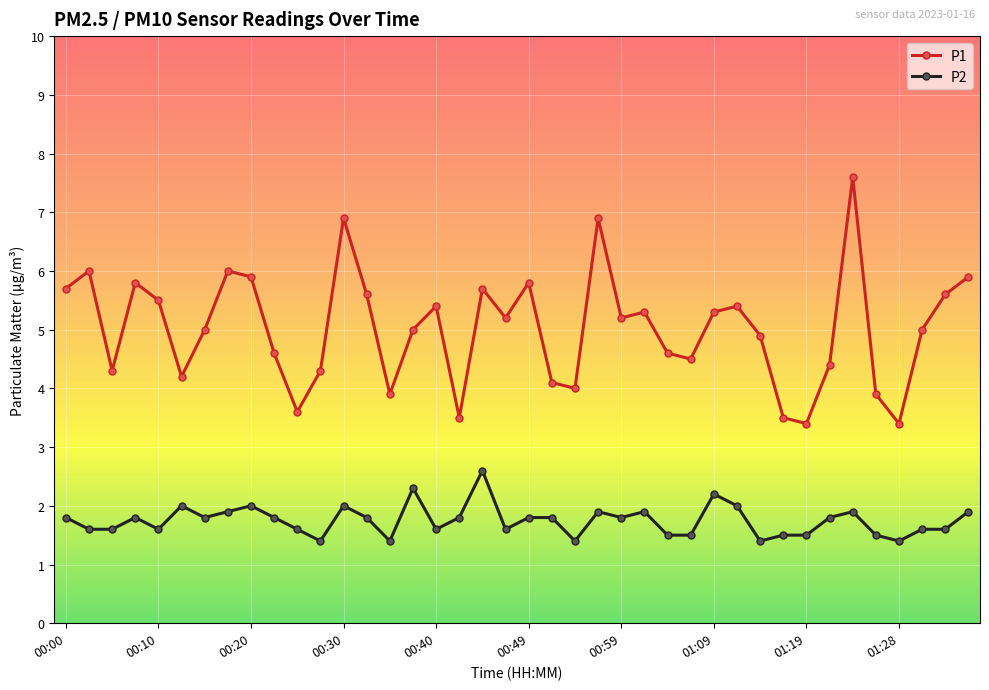

Does the chart have visible grid lines?

Yes